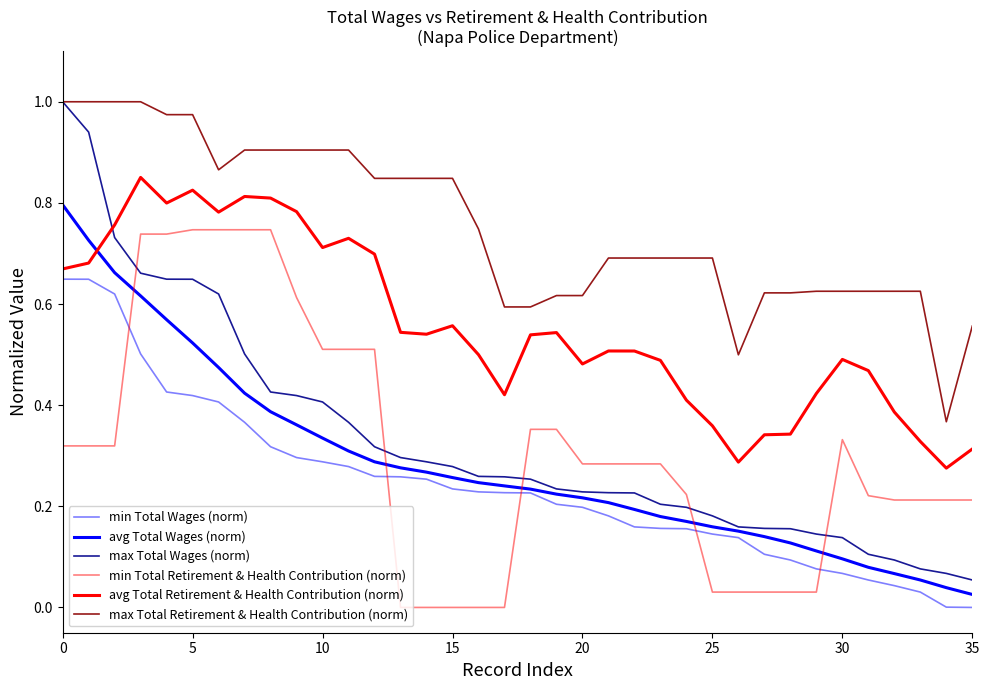

What is the value of the max Total Wages (norm) point at the 28th from the left?

0.2